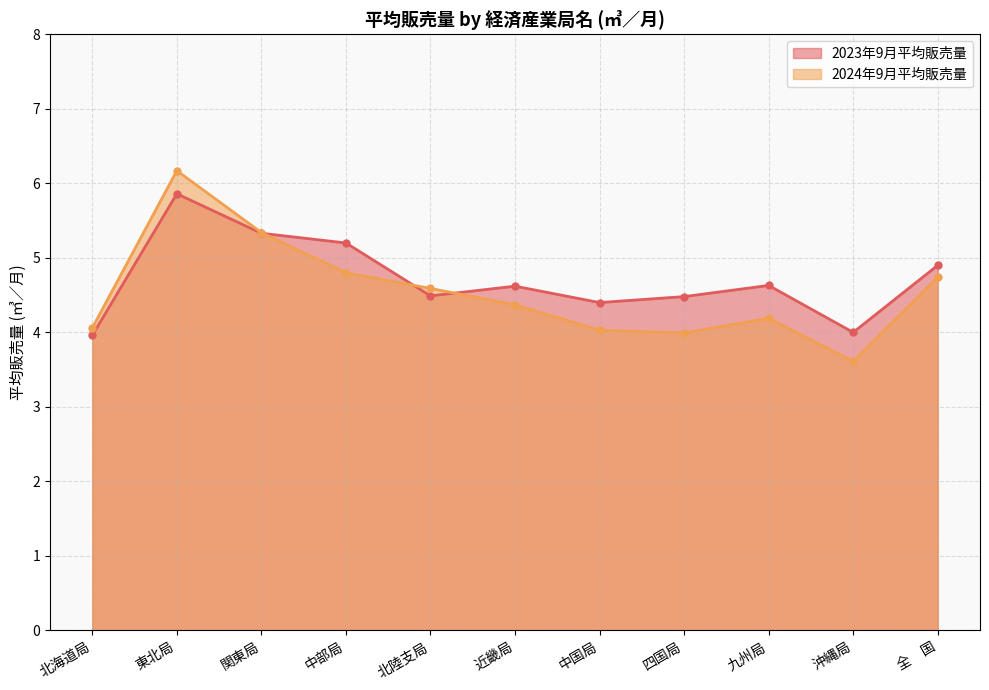

What is the sum of all 2024年9月平均販売量 values?

49.9